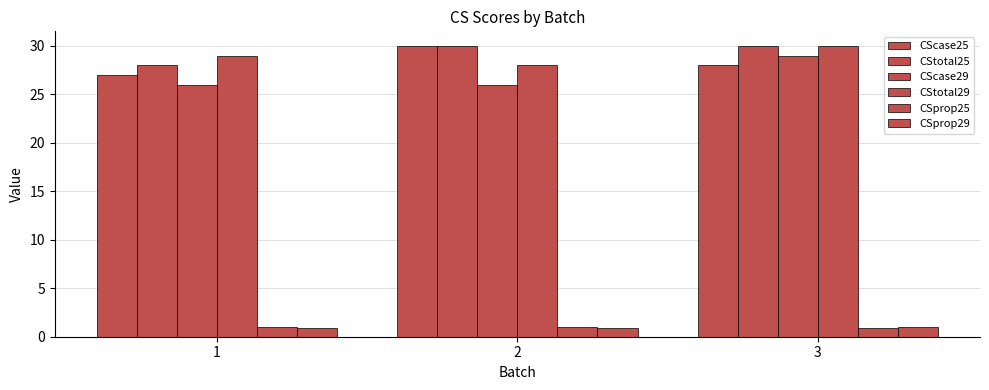

Between 1 and 3, which series saw the biggest shift?

CScase29